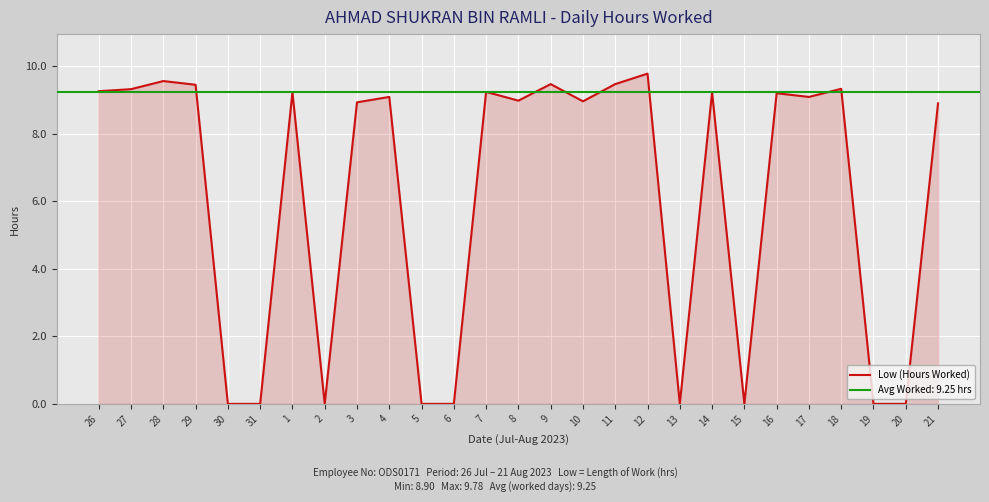

List the labels in order of value, largest first.

12, 28, 9, 11, 29, 18, 27, 26, 7, 1, 14, 16, 4, 17, 8, 10, 3, 21, 30, 31, 2, 5, 6, 13, 15, 19, 20